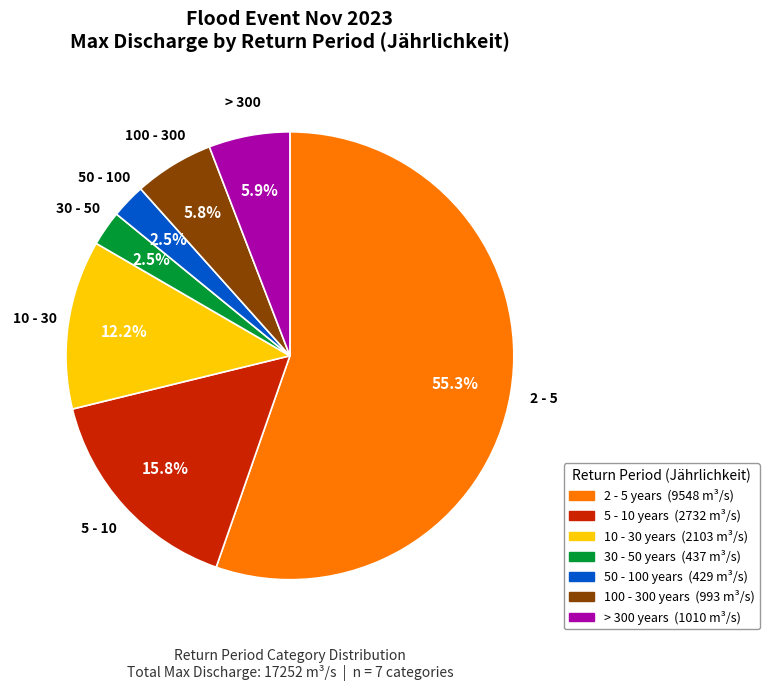

Does any single category account for the majority?

Yes